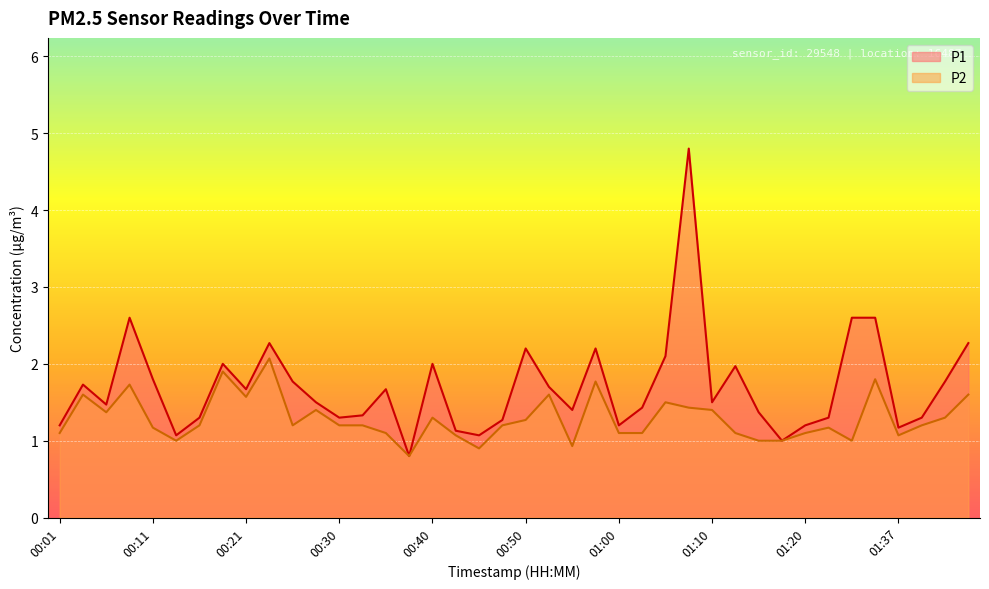

True or false: P1 and P2 cross at least once.

False